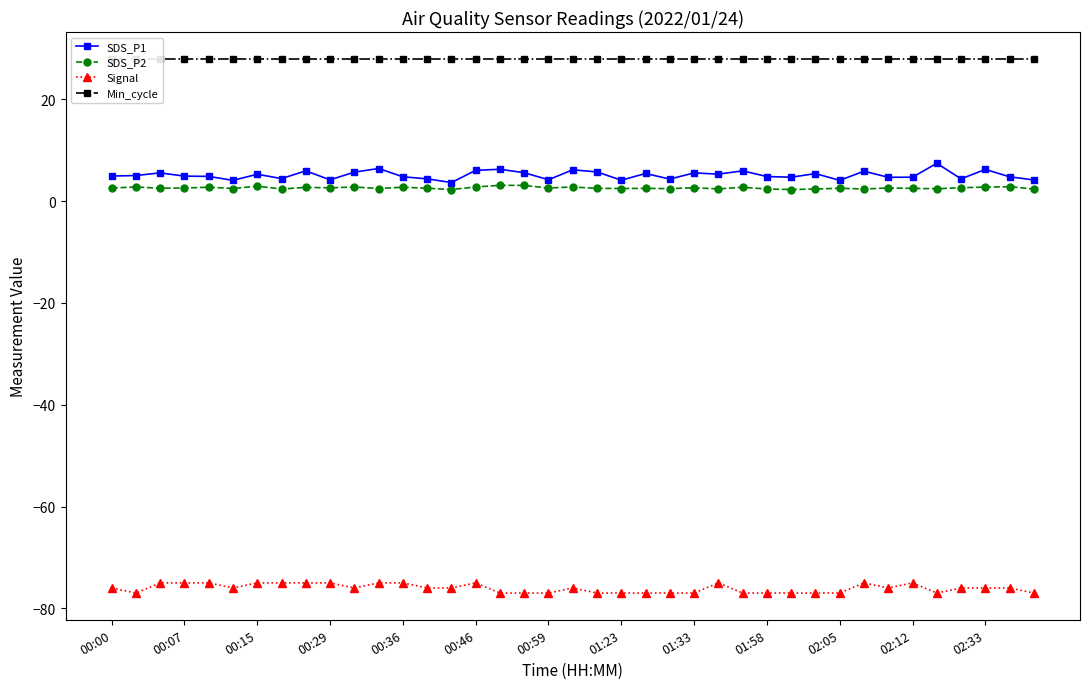

How many lines are shown in the chart?

4